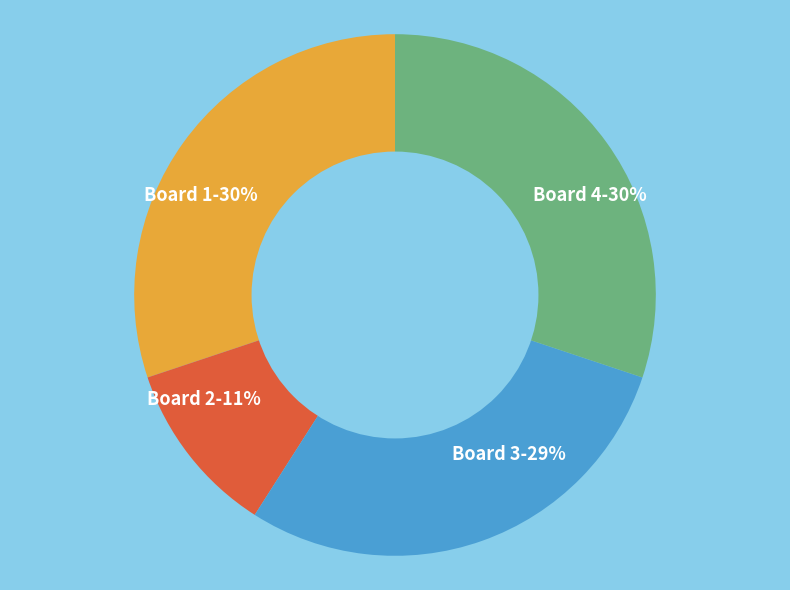

Approximately how many times larger is the value at Board 2 compared to Board 3?

0.4